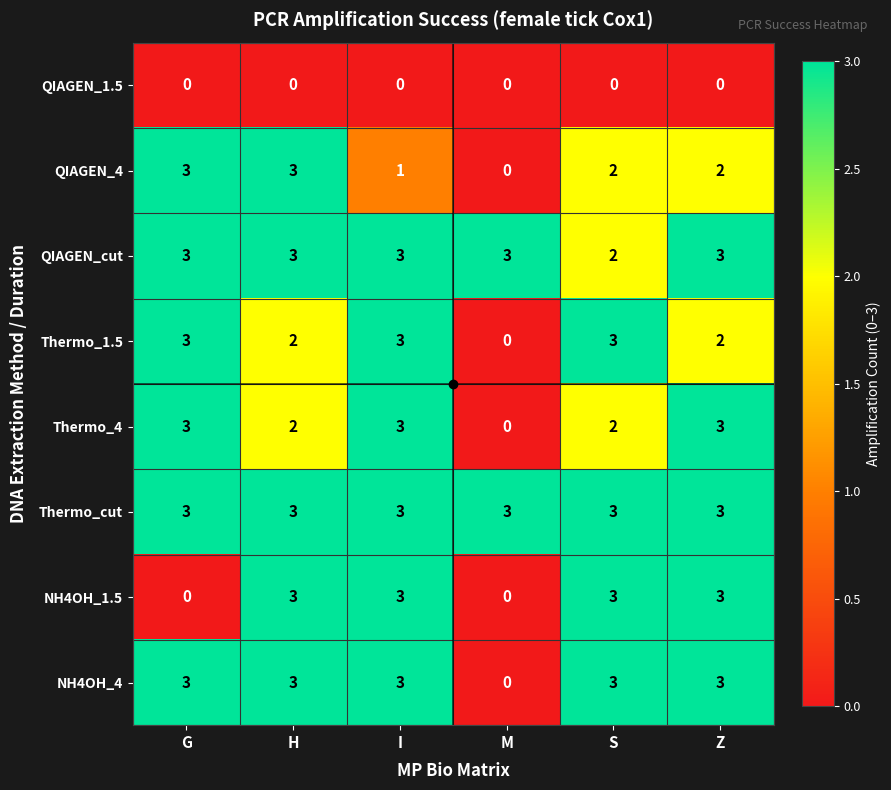

How many data points does each series have?

6